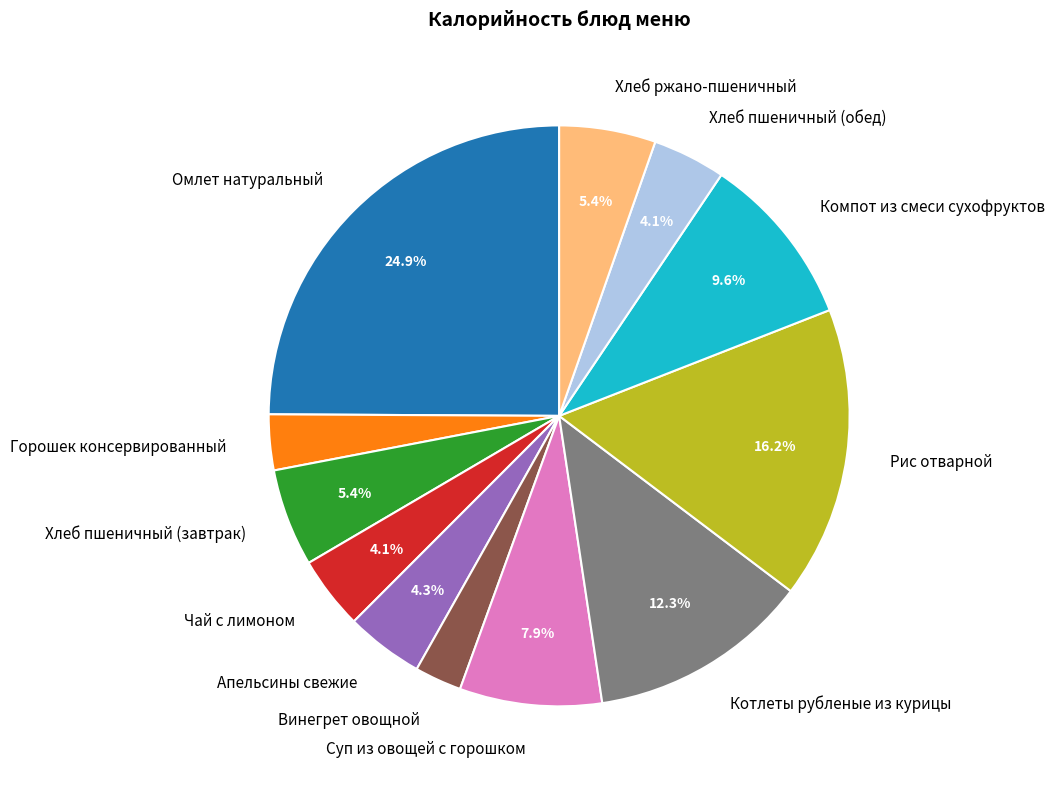

How much of the chart is everything except Рис отварной?

83.8%